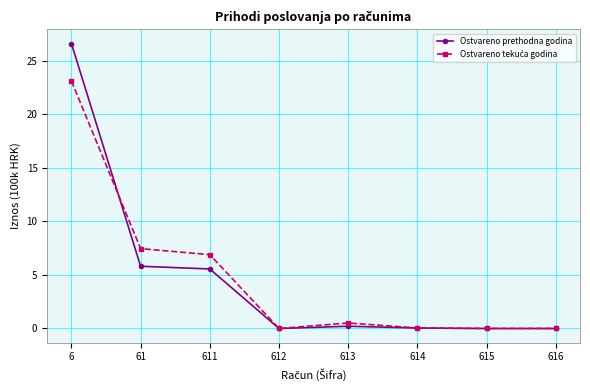

At which category is the sum across all series the highest?

6